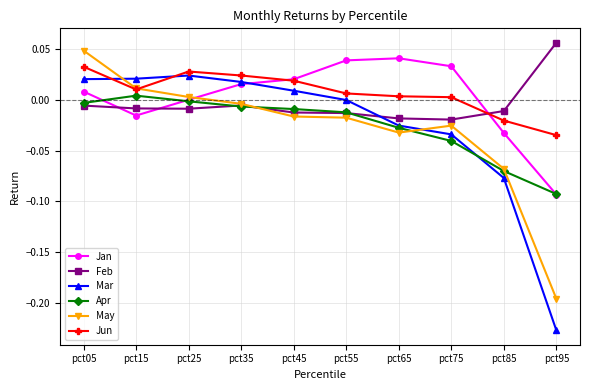

Where is the first local minimum for Jun?

pct15